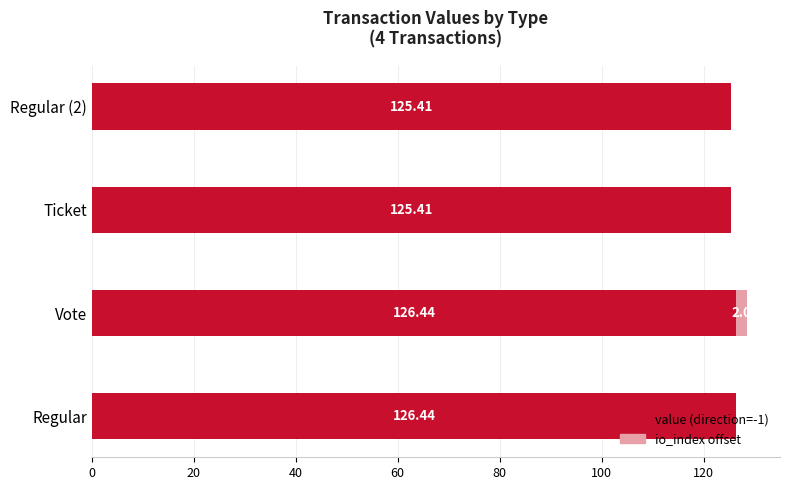

At which category is the sum across all series the highest?

Vote